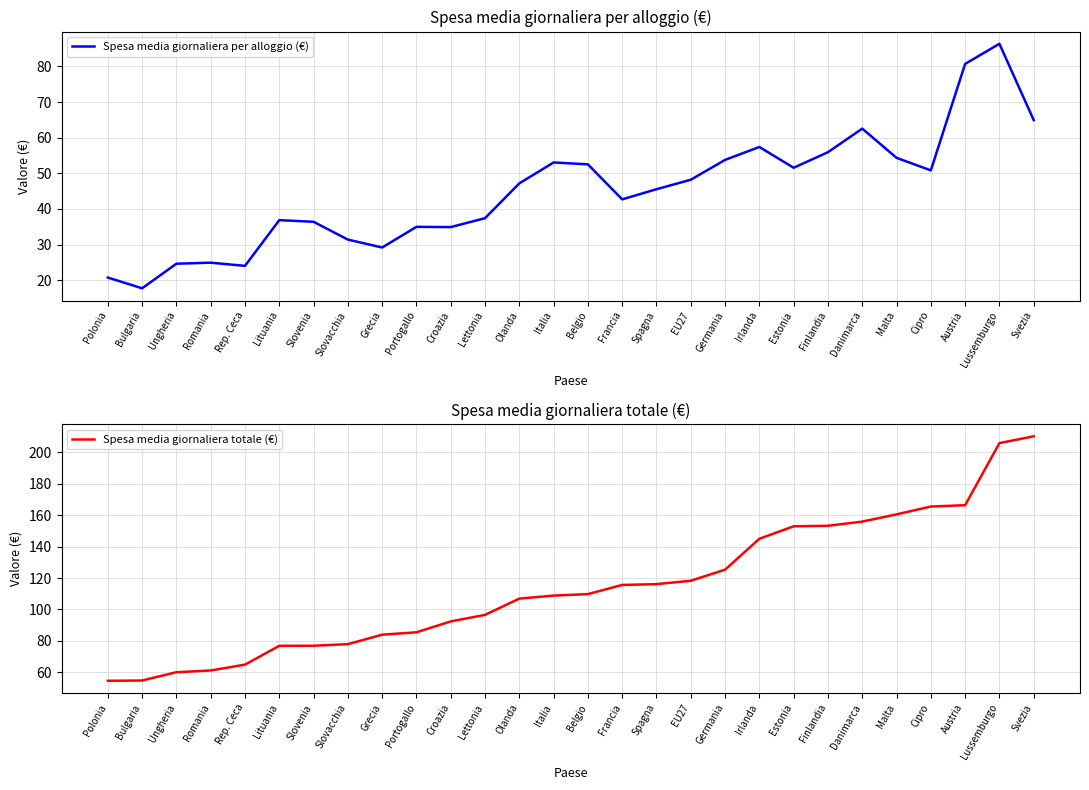

At which label does Spesa media giornaliera totale (€) first exceed 109?

Belgio